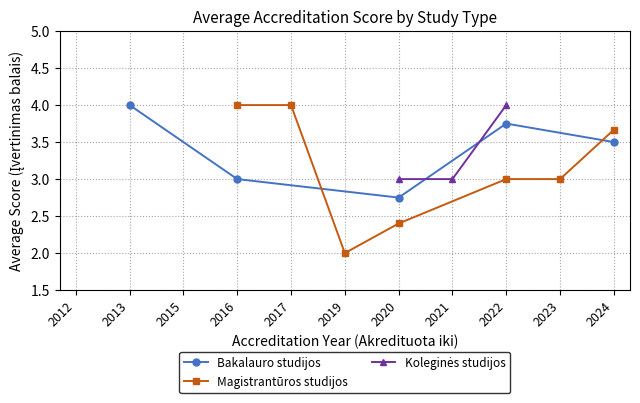

True or false: Doktorantūros studijos and Koleginės studijos cross at least once.

False